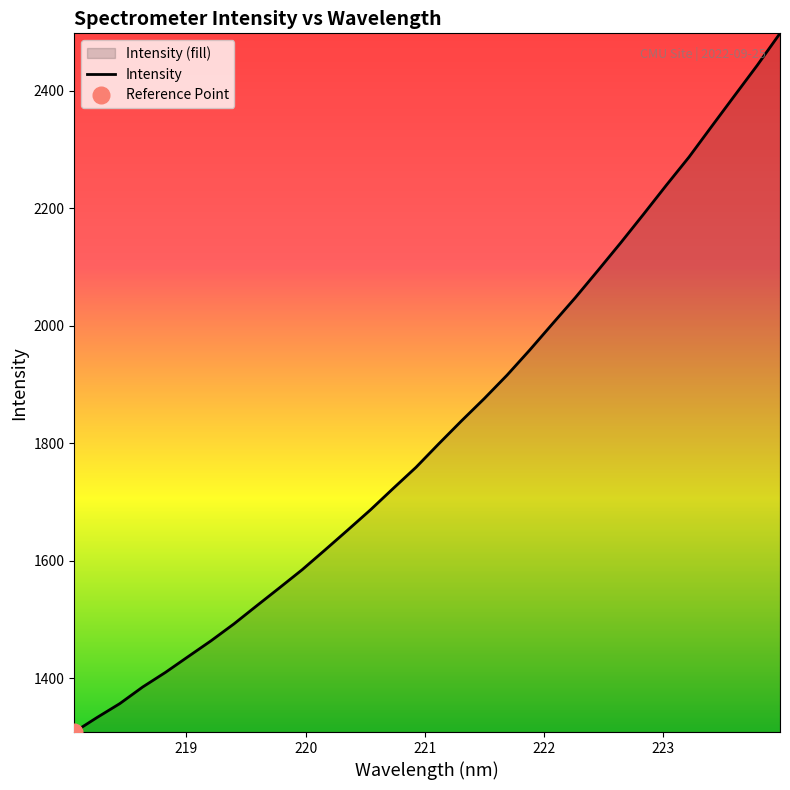

What is the value of the 27th point from the left?

2239.0